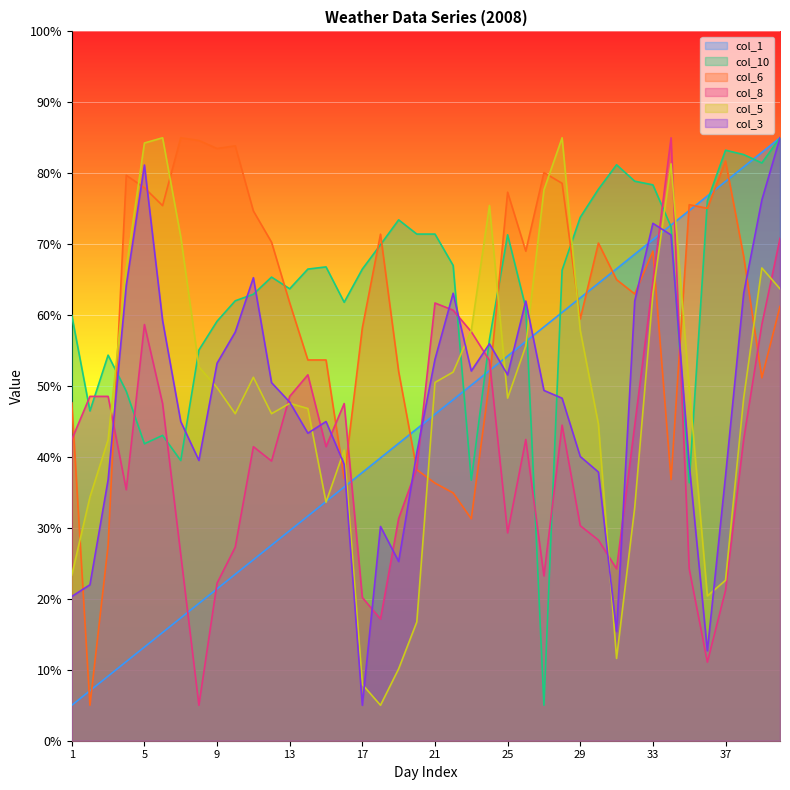

Reading left to right, extract all data points from this chart.

col_1: 1=5.0	2=7.1	3=9.1	4=11.2	5=13.2	6=15.3	7=17.3	8=19.4	9=21.4	10=23.5	11=25.5	12=27.6	13=29.6	14=31.7	15=33.7	16=35.8	17=37.8	18=39.9	19=41.9	20=44.0	21=46.0	22=48.1	23=50.1	24=52.2	25=54.2	26=56.3	27=58.3	28=60.4	29=62.4	30=64.5	31=66.5	32=68.6	33=70.6	34=72.7	35=74.7	36=76.8	37=78.8	38=80.9	39=82.9	40=85.0
col_10: 1=60.0	2=46.5	3=54.4	4=49.3	5=41.9	6=43.0	7=39.5	8=55.1	9=59.1	10=62.0	11=62.9	12=65.4	13=63.7	14=66.5	15=66.8	16=61.8	17=66.5	18=69.9	19=73.4	20=71.4	21=71.4	22=67.0	23=36.7	24=56.6	25=71.3	26=61.0	27=5.0	28=66.3	29=73.8	30=77.8	31=81.2	32=78.9	33=78.4	34=72.5	35=36.4	36=76.1	37=83.3	38=82.6	39=81.5	40=85.0
col_6: 1=47.6	2=5.0	3=27.5	4=79.7	5=78.0	6=75.4	7=85.0	8=84.6	9=83.5	10=83.9	11=74.7	12=70.3	13=61.7	14=53.7	15=53.7	16=36.9	17=58.2	18=71.4	19=52.0	20=38.2	21=36.3	22=34.9	23=31.3	24=50.7	25=77.3	26=69.0	27=80.1	28=78.6	29=59.5	30=70.2	31=65.0	32=63.0	33=69.0	34=36.8	35=75.6	36=75.1	37=81.7	38=68.3	39=51.2	40=61.2
col_8: 1=42.5	2=48.5	3=48.5	4=35.4	5=58.7	6=47.5	7=26.3	8=5.0	9=22.2	10=27.3	11=41.5	12=39.4	13=48.5	14=51.6	15=41.5	16=47.5	17=20.2	18=17.2	19=31.3	20=38.4	21=61.7	22=60.7	23=57.7	24=53.6	25=29.3	26=42.5	27=23.2	28=44.5	29=30.3	30=28.3	31=24.2	32=44.5	33=64.7	34=85.0	35=24.2	36=11.1	37=21.2	38=42.5	39=58.7	40=70.8
col_5: 1=23.3	2=34.4	3=42.4	4=66.7	5=84.3	6=85.0	7=71.1	8=52.7	9=49.8	10=46.1	11=51.2	12=46.1	13=47.6	14=46.8	15=33.6	16=41.0	17=7.9	18=5.0	19=10.1	20=16.7	21=50.5	22=52.0	23=57.8	24=75.5	25=48.3	26=55.6	27=77.7	28=85.0	29=57.8	30=44.6	31=11.6	32=32.9	33=63.0	34=81.3	35=49.8	36=20.4	37=22.6	38=48.3	39=66.7	40=63.7
col_3: 1=20.3	2=22.0	3=36.8	4=64.2	5=81.2	6=59.2	7=45.0	8=39.5	9=53.2	10=57.6	11=65.3	12=50.5	13=47.7	14=43.4	15=45.0	16=39.0	17=5.0	18=30.2	19=25.3	20=40.6	21=53.8	22=63.1	23=52.1	24=56.0	25=51.6	26=62.0	27=49.4	28=48.3	29=40.1	30=37.9	31=15.4	32=62.0	33=72.9	34=71.3	35=39.0	36=12.7	37=37.3	38=63.1	39=76.2	40=85.0